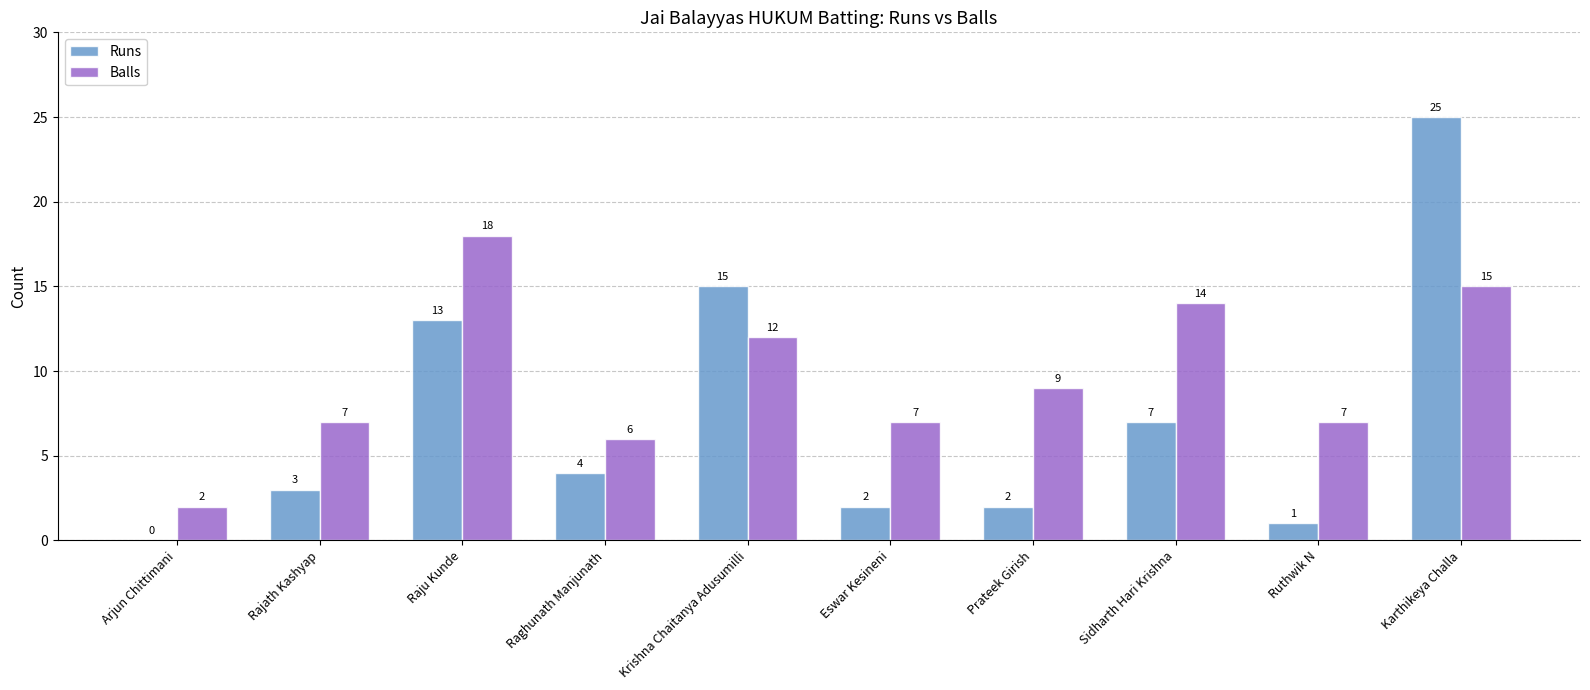

Reading left to right, list all the values displayed in this chart.

Runs: Arjun Chittimani=0	Rajath Kashyap=3	Raju Kunde=13	Raghunath Manjunath=4	Krishna Chaitanya Adusumilli=15	Eswar Kesineni=2	Prateek Girish=2	Sidharth Hari Krishna=7	Ruthwik N=1	Karthikeya Challa=25
Balls: Arjun Chittimani=2	Rajath Kashyap=7	Raju Kunde=18	Raghunath Manjunath=6	Krishna Chaitanya Adusumilli=12	Eswar Kesineni=7	Prateek Girish=9	Sidharth Hari Krishna=14	Ruthwik N=7	Karthikeya Challa=15